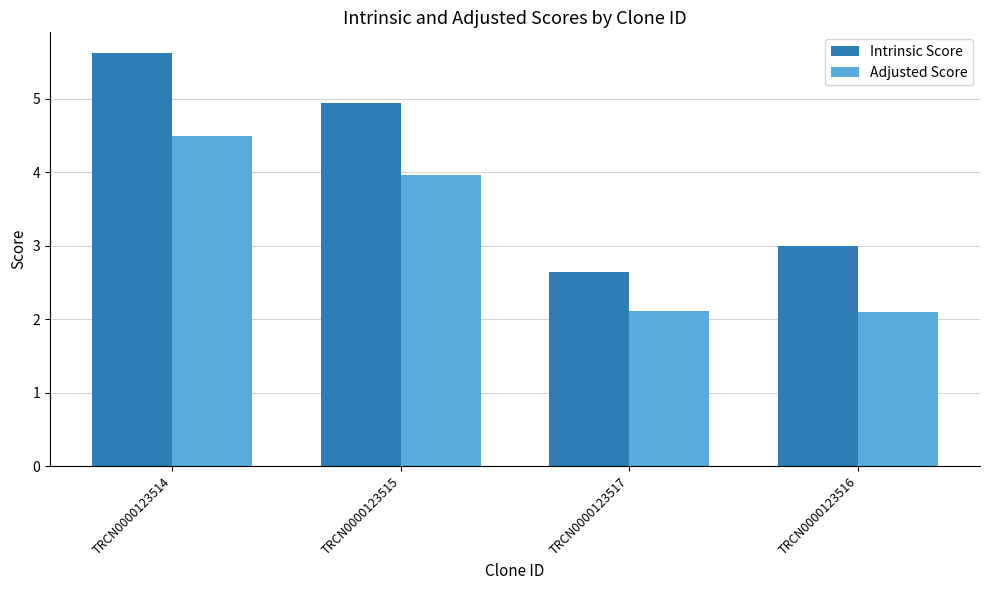

What is the spread (max minus min) of values at TRCN0000123517?

0.5